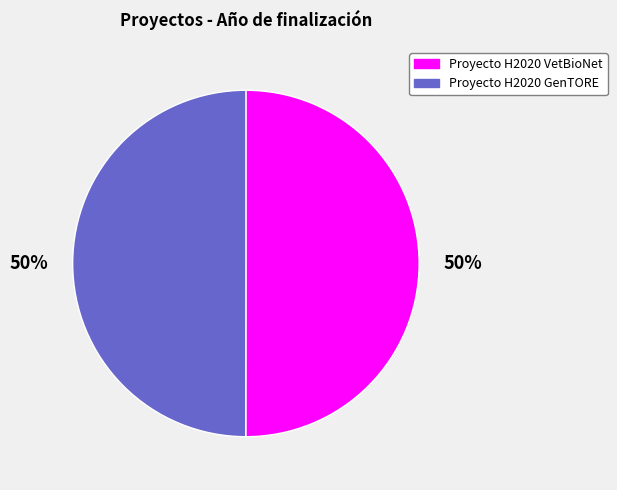

Approximately how many times larger is the value at Proyecto H2020 VetBioNet compared to Proyecto H2020 GenTORE?

1.0